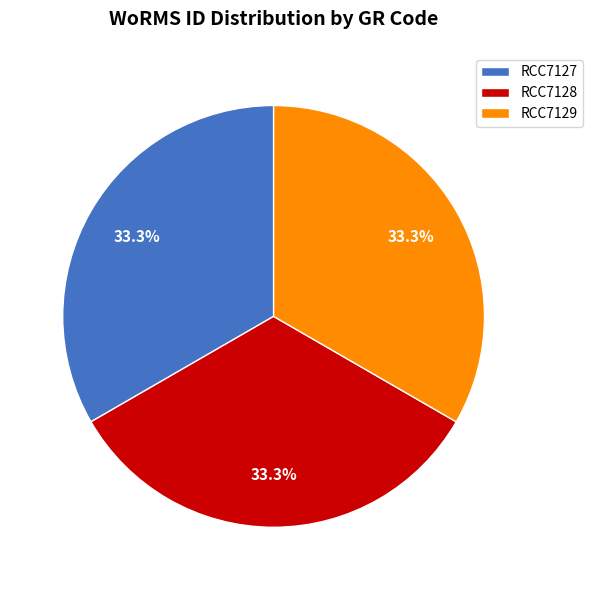

Is the sum of RCC7129 and RCC7128 greater than half?

Yes